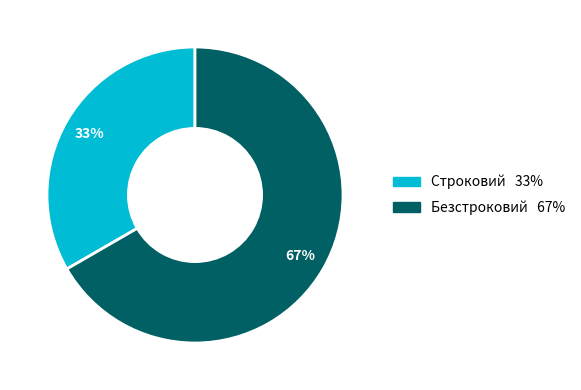

Combined, do Строковий and Безстроковий account for over 50%?

Yes